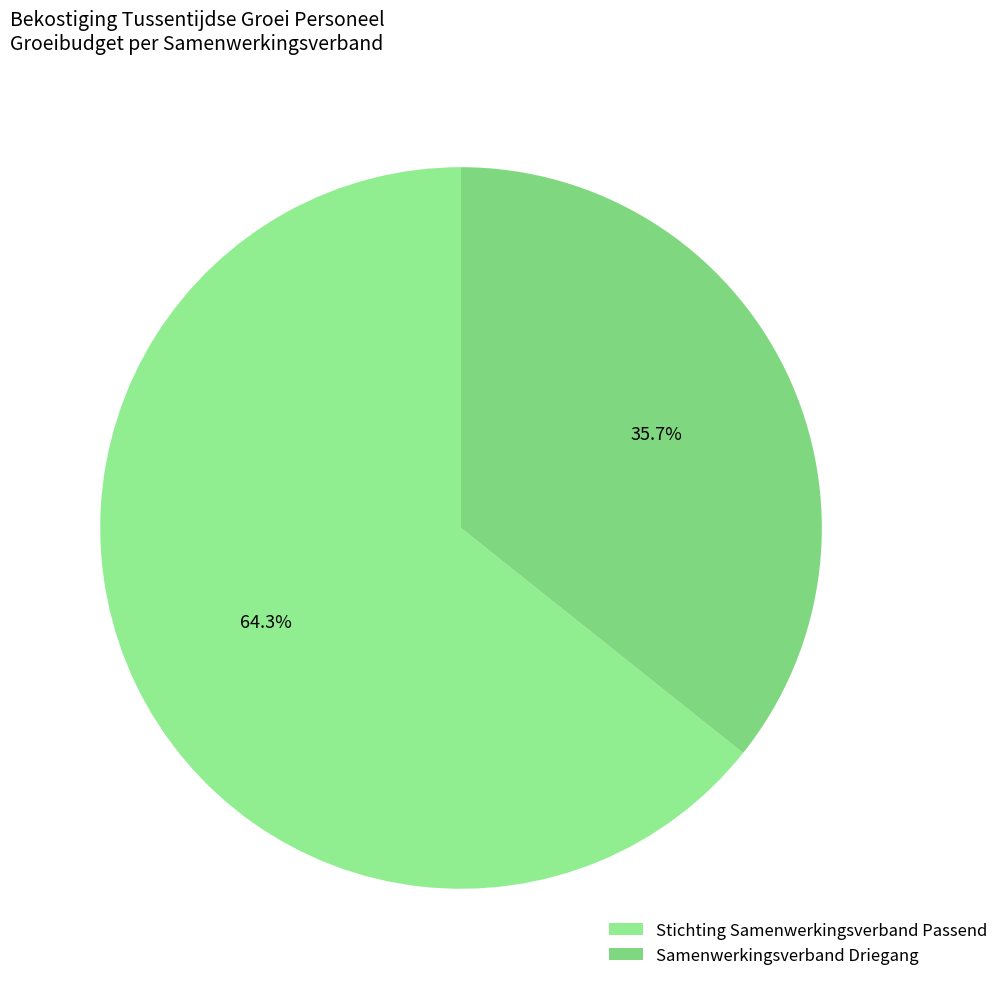

Rank the categories by value from highest to lowest.

Stichting Samenwerkingsverband Passend, Samenwerkingsverband Driegang